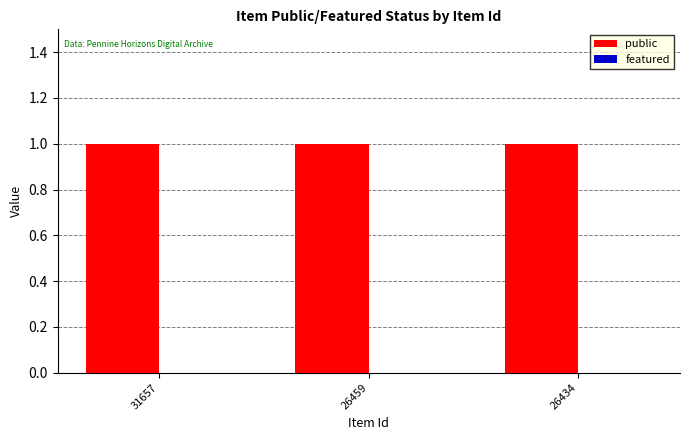

Reading left to right, transcribe all the data shown in this chart.

public: 1	1	1
featured: 0	0	0